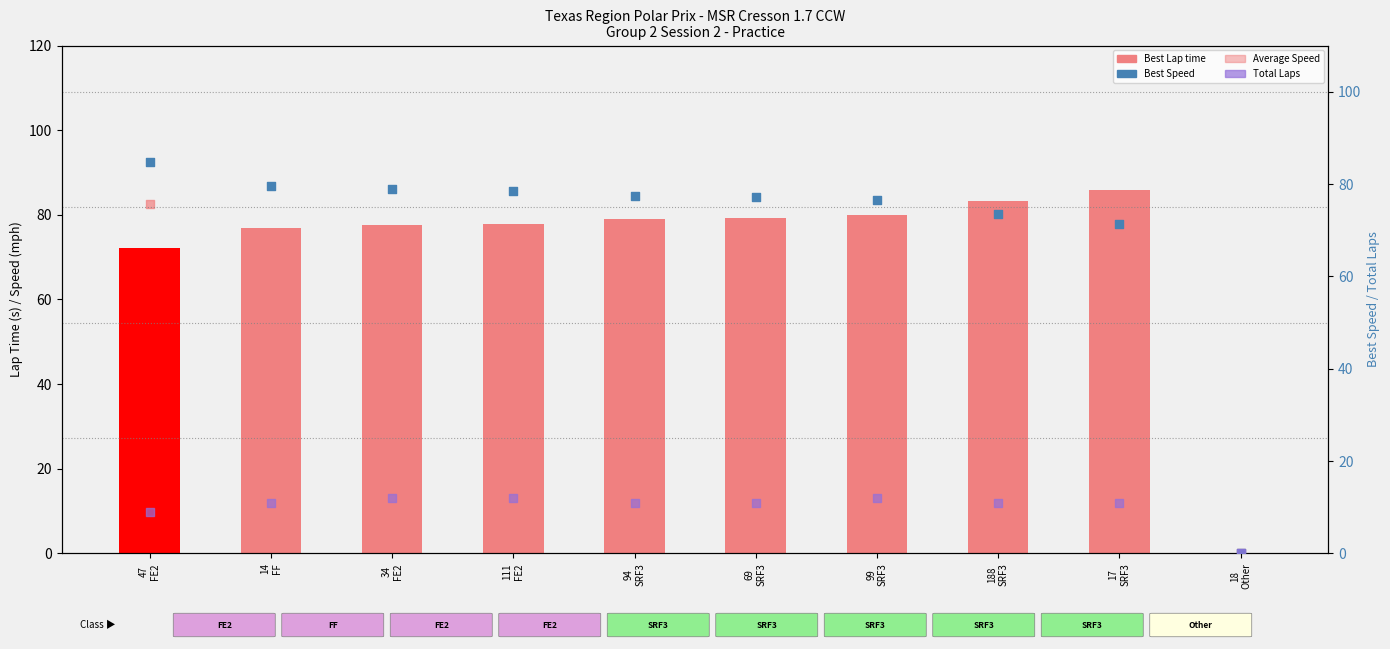

Which series has the largest Y range (max minus min)?

Best Lap time